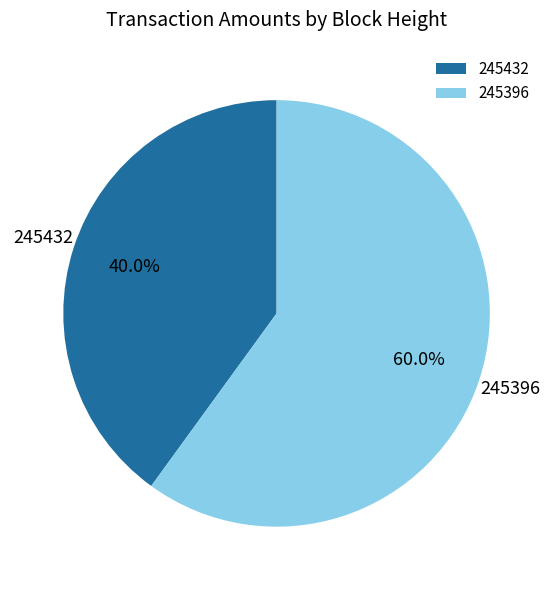

To the nearest percent, what is the combined percentage of 245396 and 245432?

100%